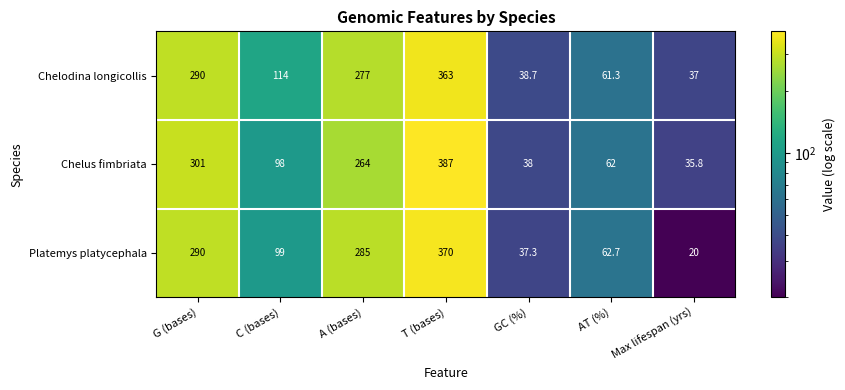

At C (bases), list the series in order from smallest to largest.

Chelus fimbriata, Platemys platycephala, Chelodina longicollis